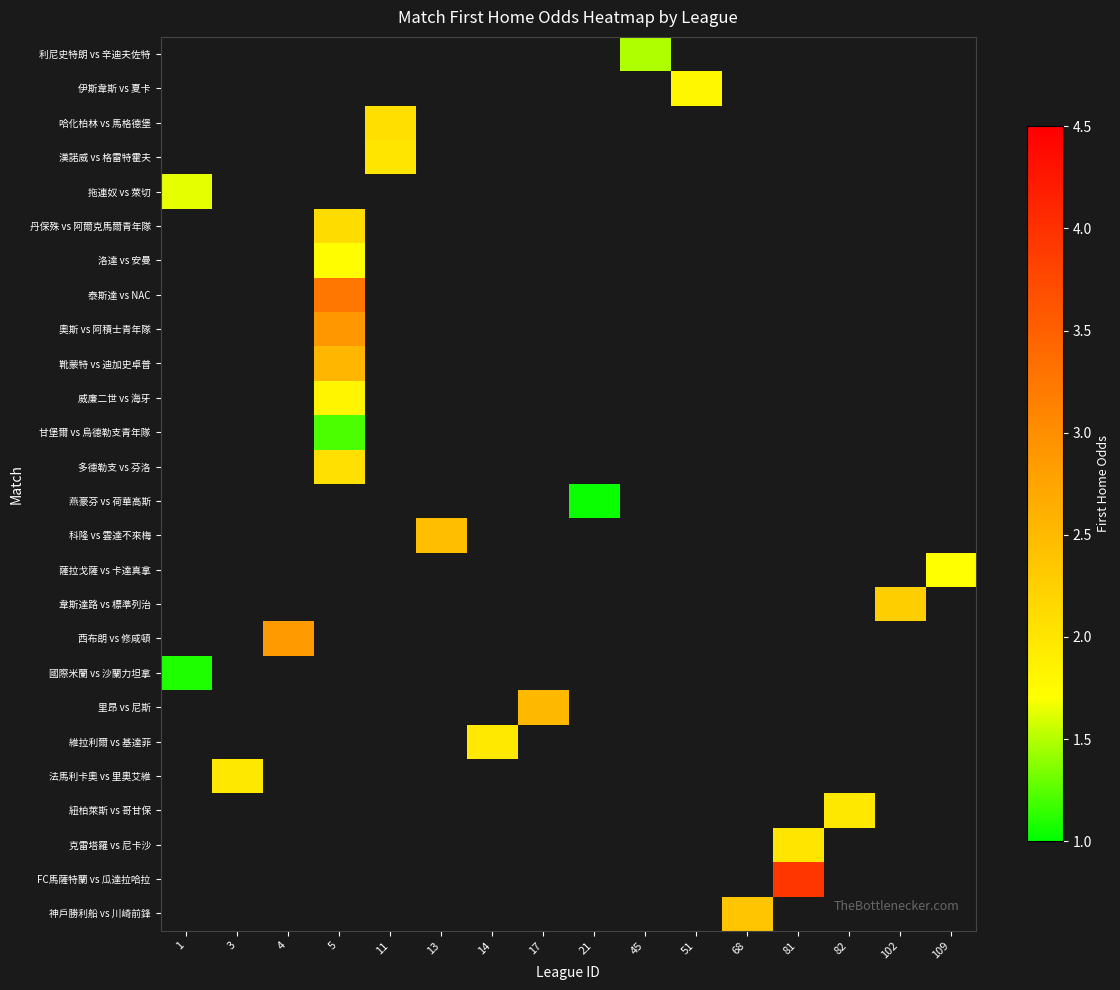

Which label corresponds to the largest value in the chart?

81